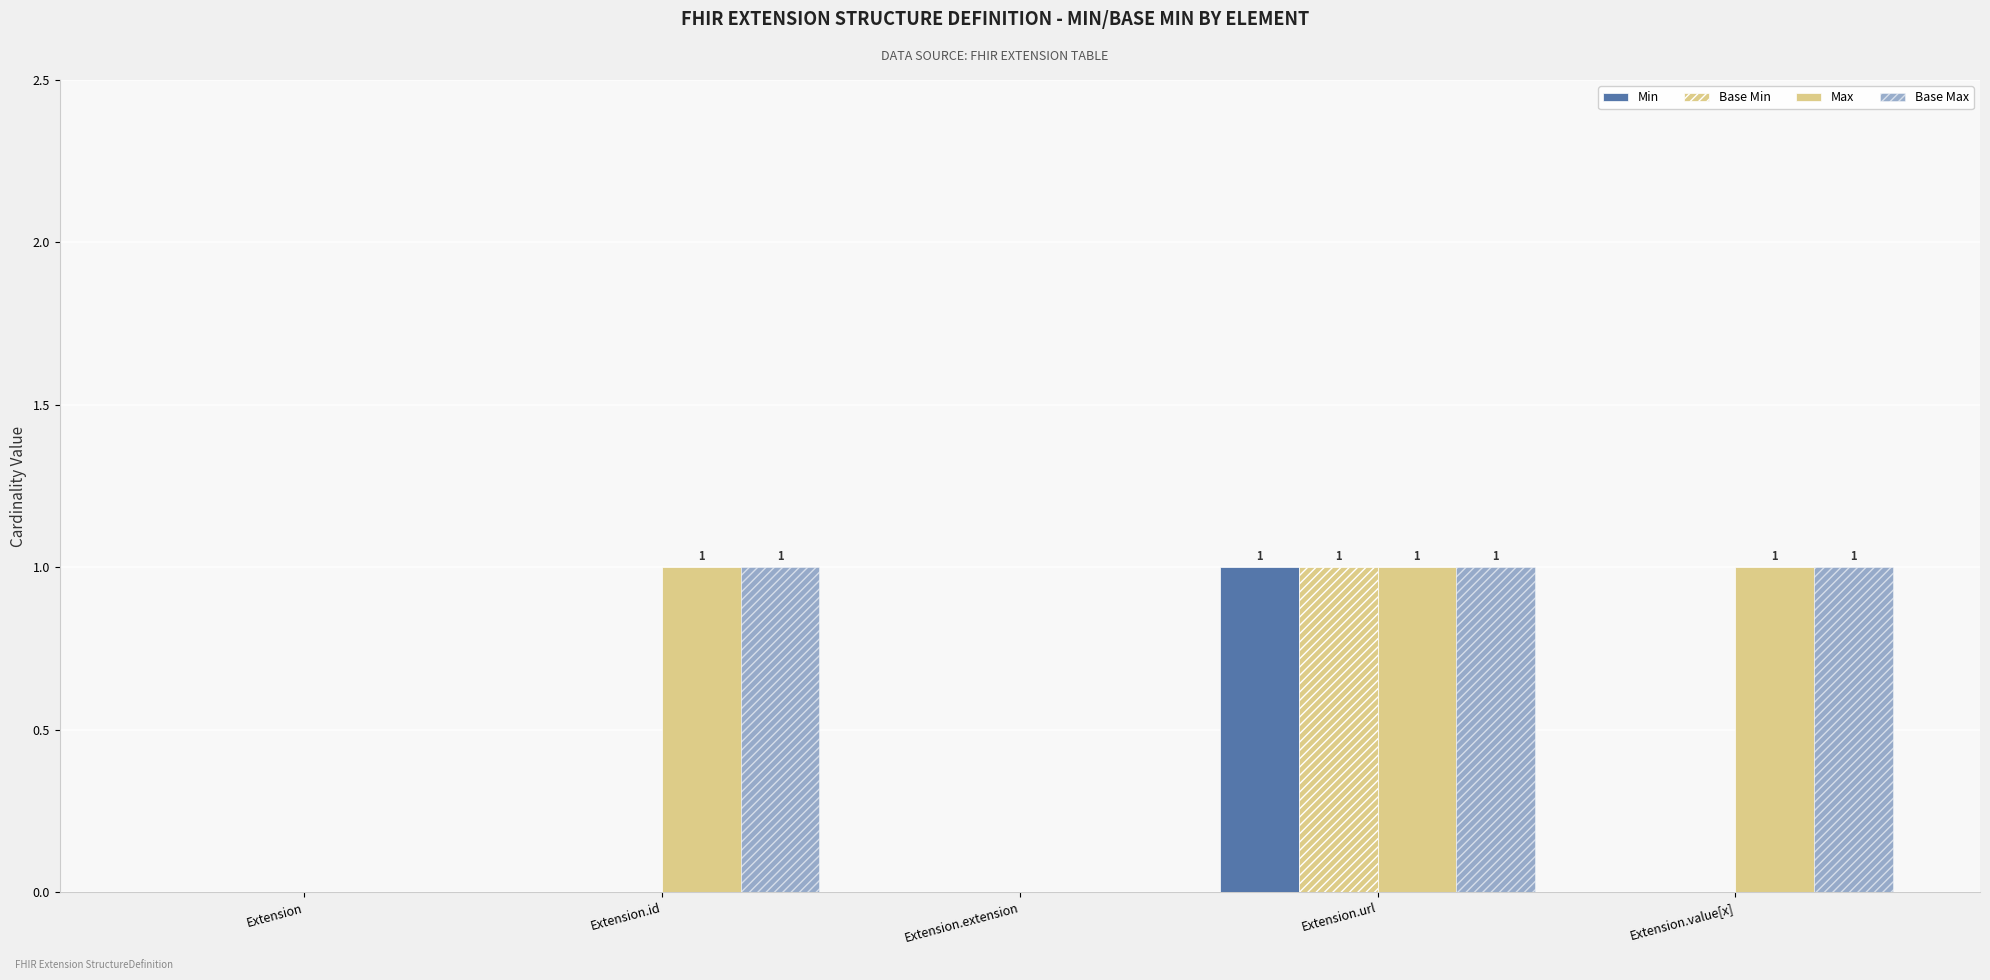

Reading left to right, extract all data points from this chart.

Min: 0	0	0	1	0
Base Min: 0	0	0	1	0
Max: 0	1	0	1	1
Base Max: 0	1	0	1	1